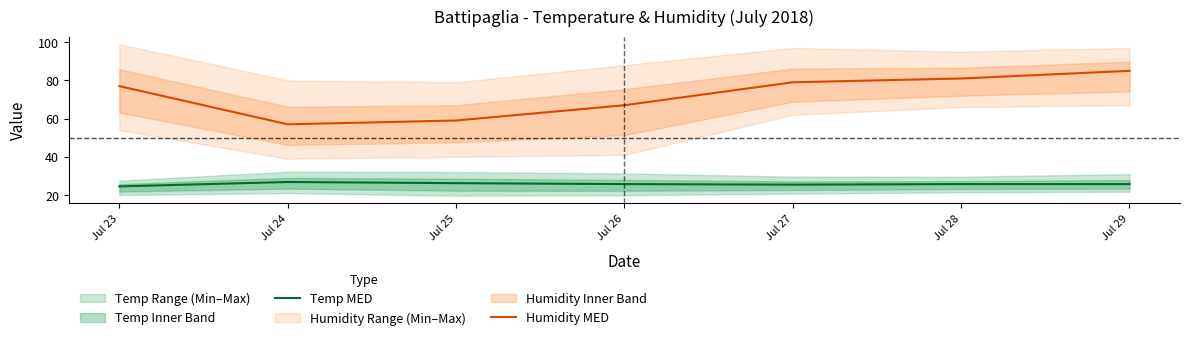

Reading left to right, what are all the values shown in this chart?

Temp MED: 24.5	26.8	26.2	25.7	25.4	25.7	25.7
Humidity MED: 77.0	57.0	59.0	67.0	79.0	81.0	85.0